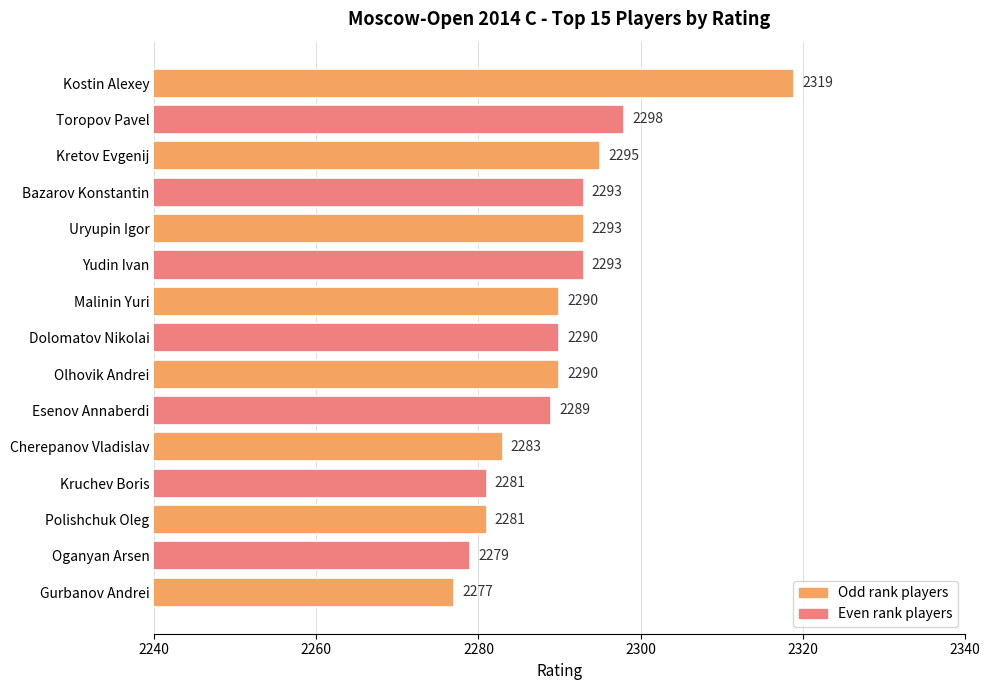

Which has a higher value, Olhovik Andrei or Cherepanov Vladislav?

Olhovik Andrei